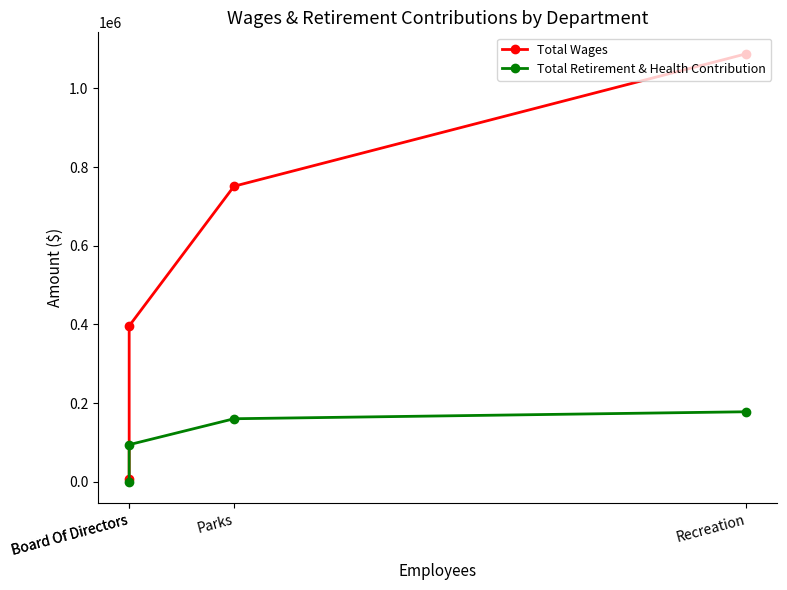

True or false: Total Retirement & Health Contribution has more than 1 interior local peaks.

False